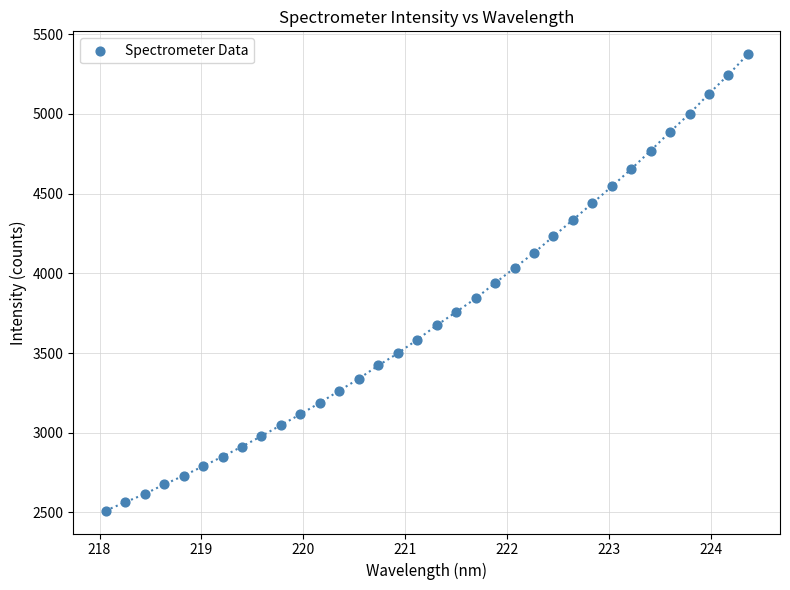

What is the range of X values (max minus min)?

6.3